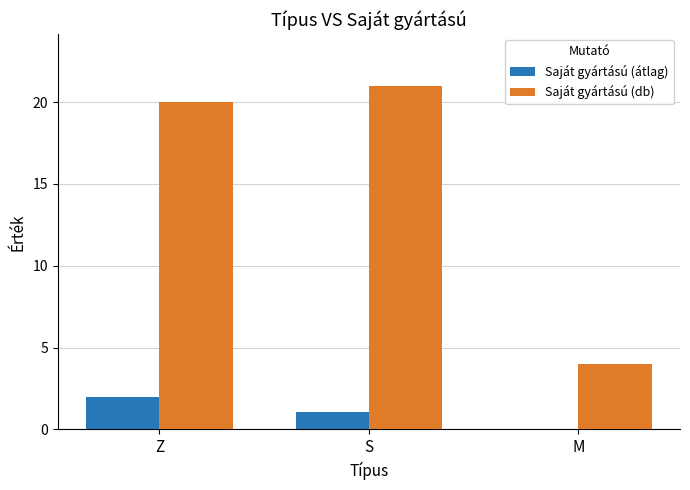

What is the sum of the Saját gyártású (db) values at Z and S?

41.0